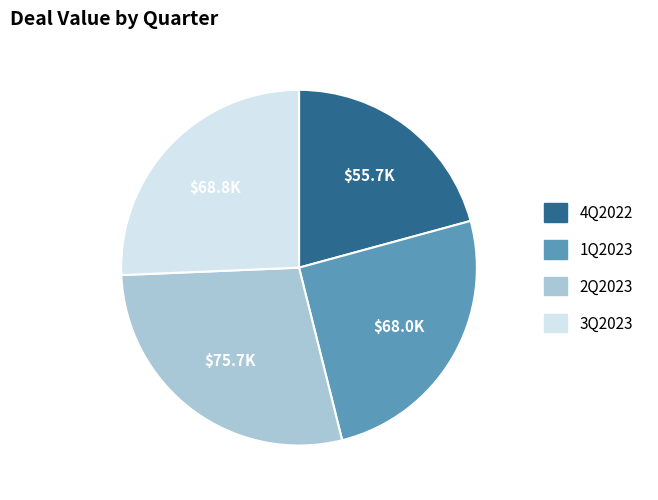

Between 1Q2023 and 2Q2023, which is larger?

2Q2023